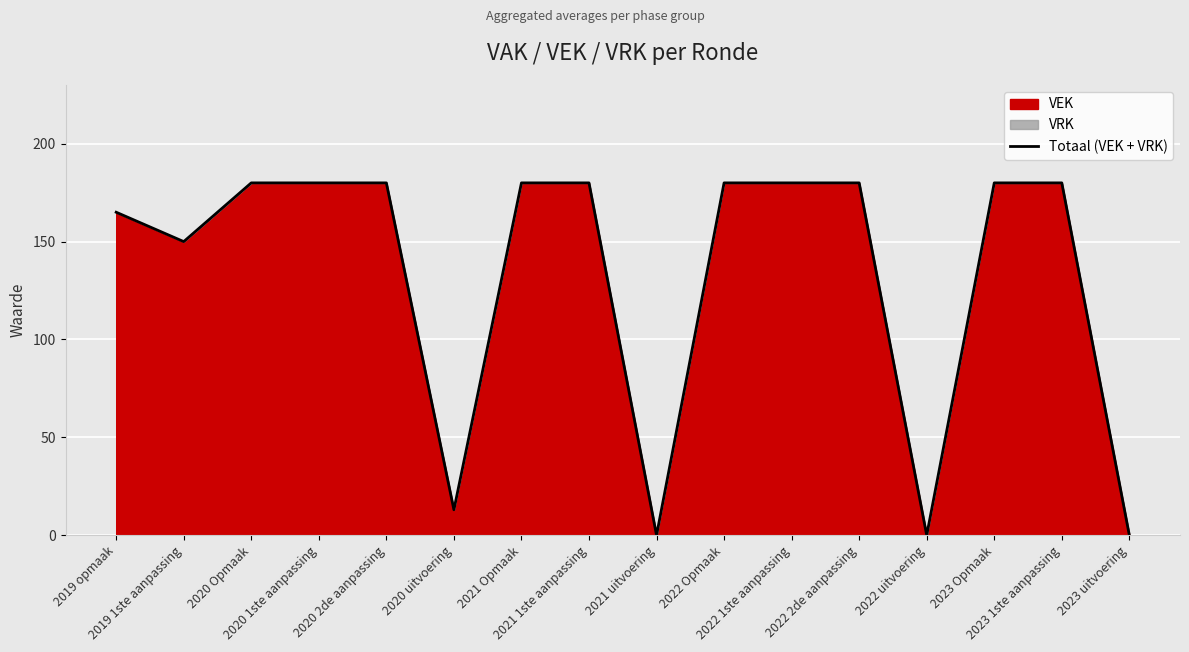

List the labels in order of value, smallest first.

2021 uitvoering, 2022 uitvoering, 2023 uitvoering, 2020 uitvoering, 2019 1ste aanpassing, 2019 opmaak, 2020 Opmaak, 2020 1ste aanpassing, 2020 2de aanpassing, 2021 Opmaak, 2021 1ste aanpassing, 2022 Opmaak, 2022 1ste aanpassing, 2022 2de aanpassing, 2023 Opmaak, 2023 1ste aanpassing